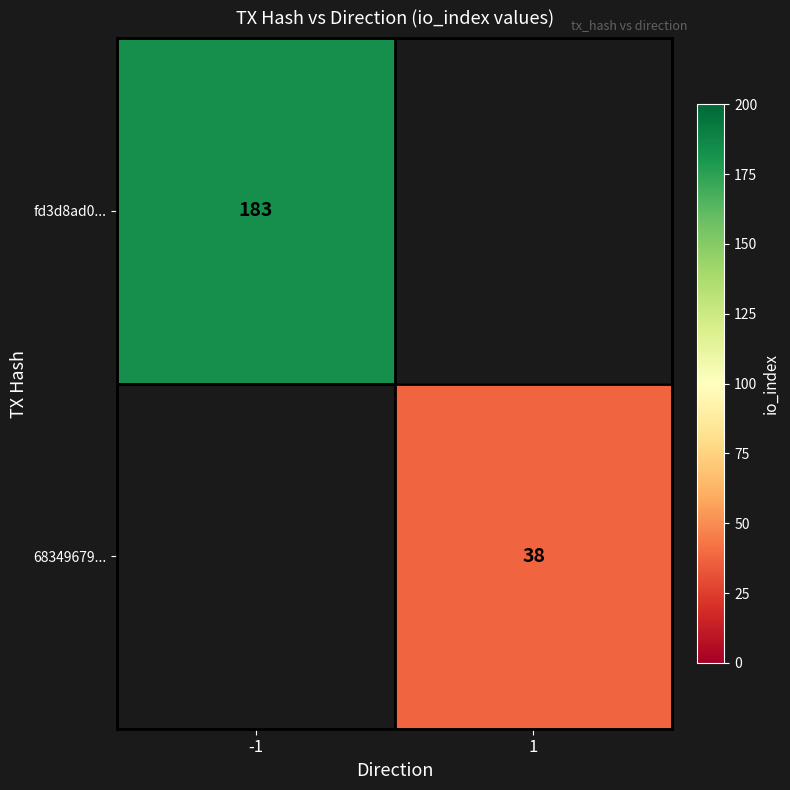

The 68349679... series shows 16 at 1. True or false?

False